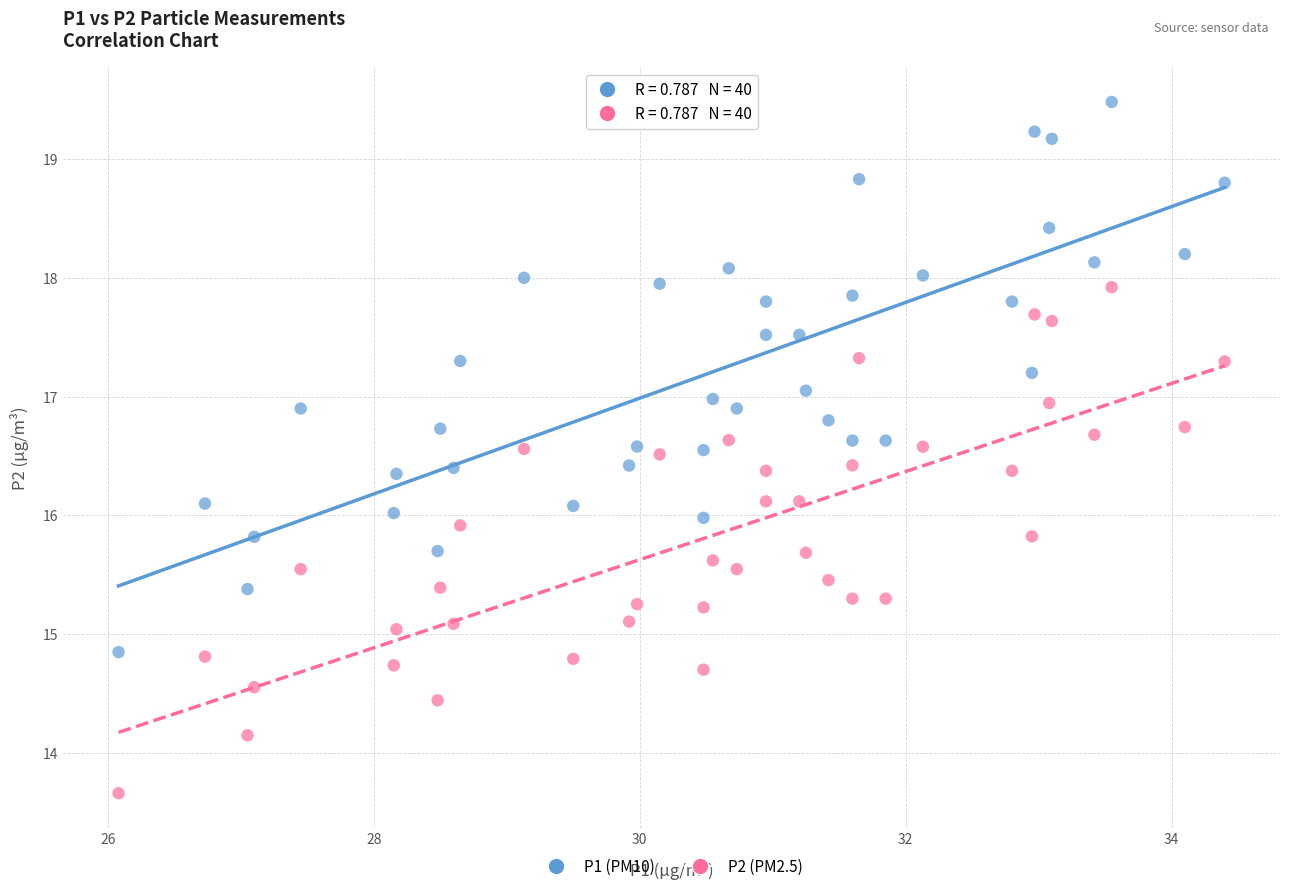

Across all data points, what is the range of Y values (max minus min)?

5.8